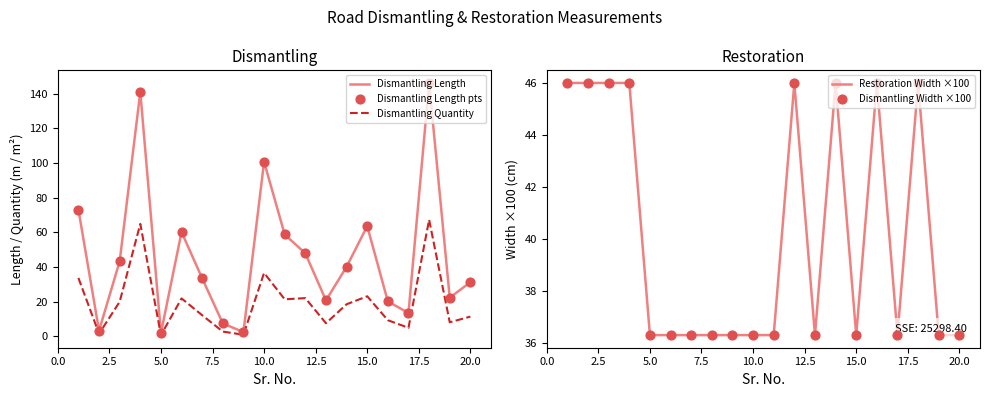

The value of Dismantling Length at 10.0 is 100.6. True or false?

True